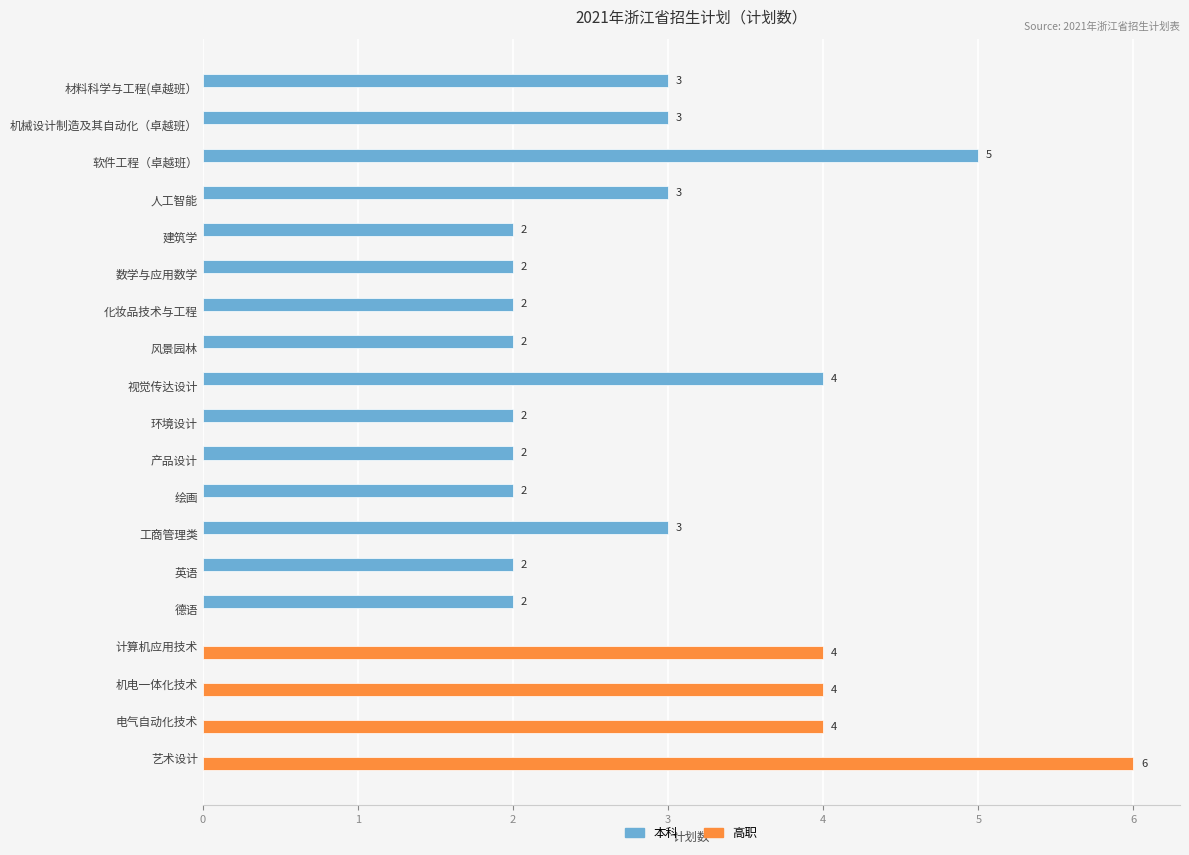

True or false: 本科 has a value of 0 at 风景园林.

False